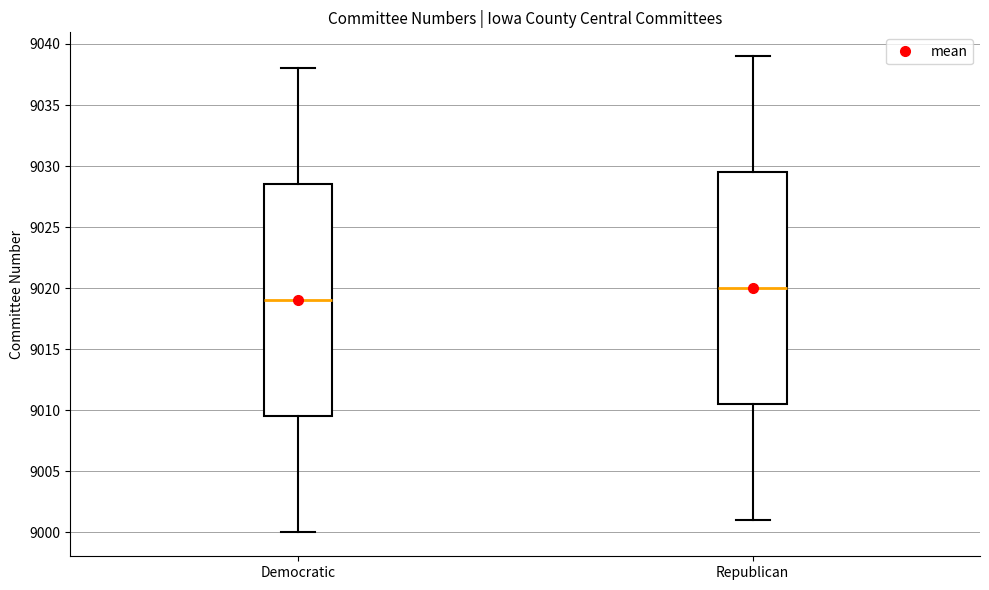

Reading left to right, transcribe this box plot: for each box, give where its median line is, the range the box spans, and where its two whiskers end, as read against the y-axis. The values are not printed on the chart, so give them approximately, as read against the axis.

Democratic: median 9019.0, box 9009.5 to 9028.5, whiskers 9000.0 to 9038.0
Republican: median 9020.0, box 9010.5 to 9029.5, whiskers 9001.0 to 9039.0